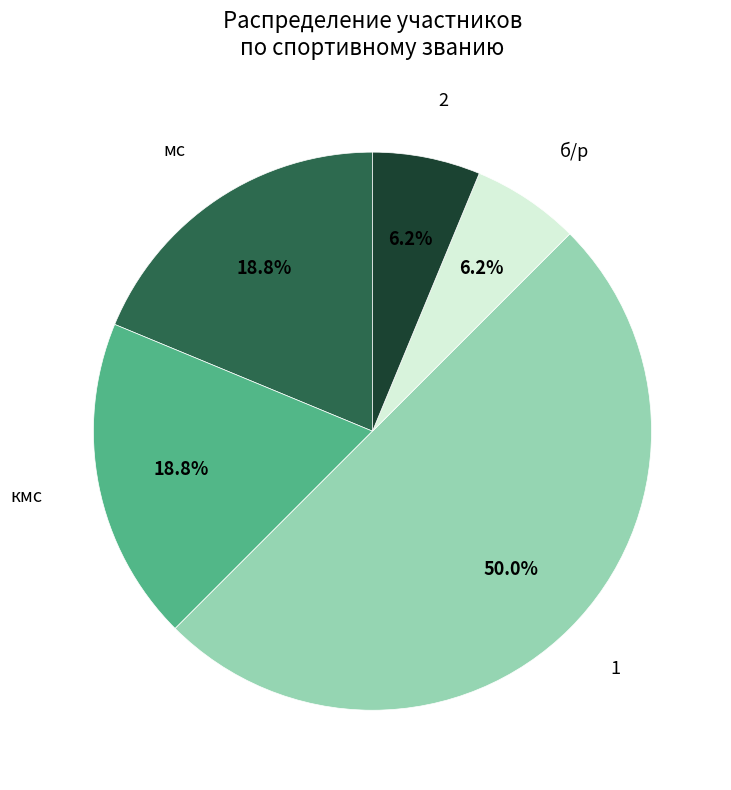

What is the ratio of the value at б/р to the value at 2?

1.0